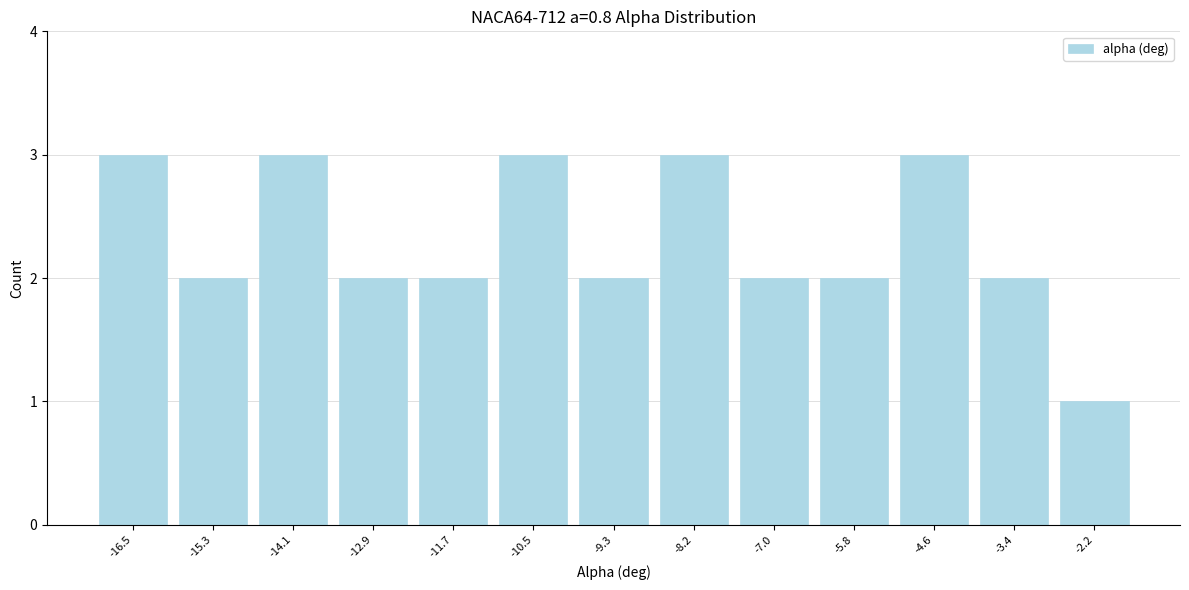

Reading right to left, extract all data points from this chart.

-2.2=1	-3.4=2	-4.6=3	-5.8=2	-7.0=2	-8.2=3	-9.3=2	-10.5=3	-11.7=2	-12.9=2	-14.1=3	-15.3=2	-16.5=3